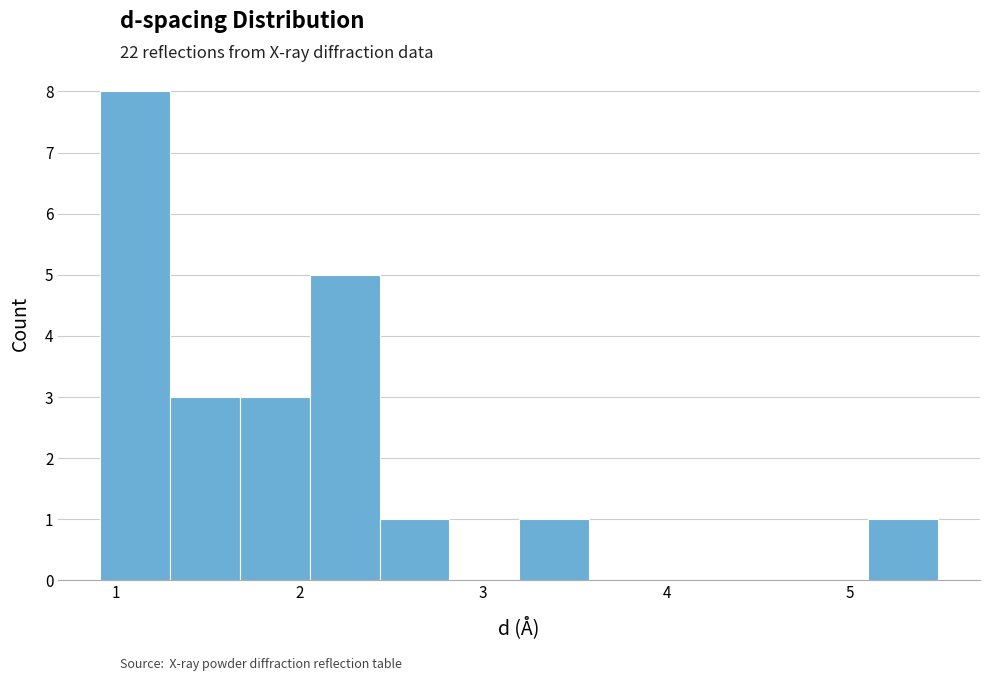

Around what value on the x-axis is the tallest bar? Give the approximate position of its centre, as read against the axis.

1.1